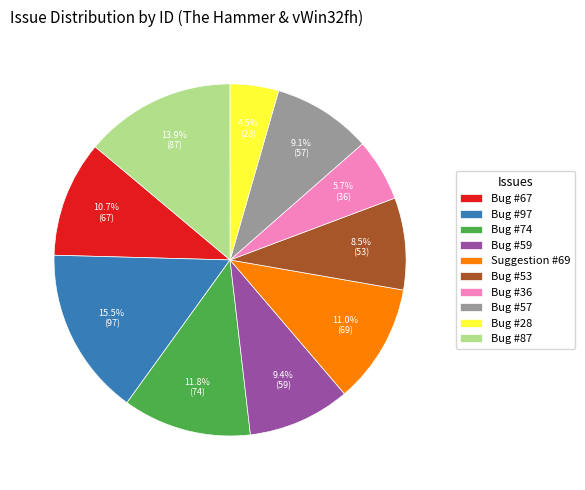

To the nearest percent, what is the combined percentage of Bug #53 and Bug #28?

13%